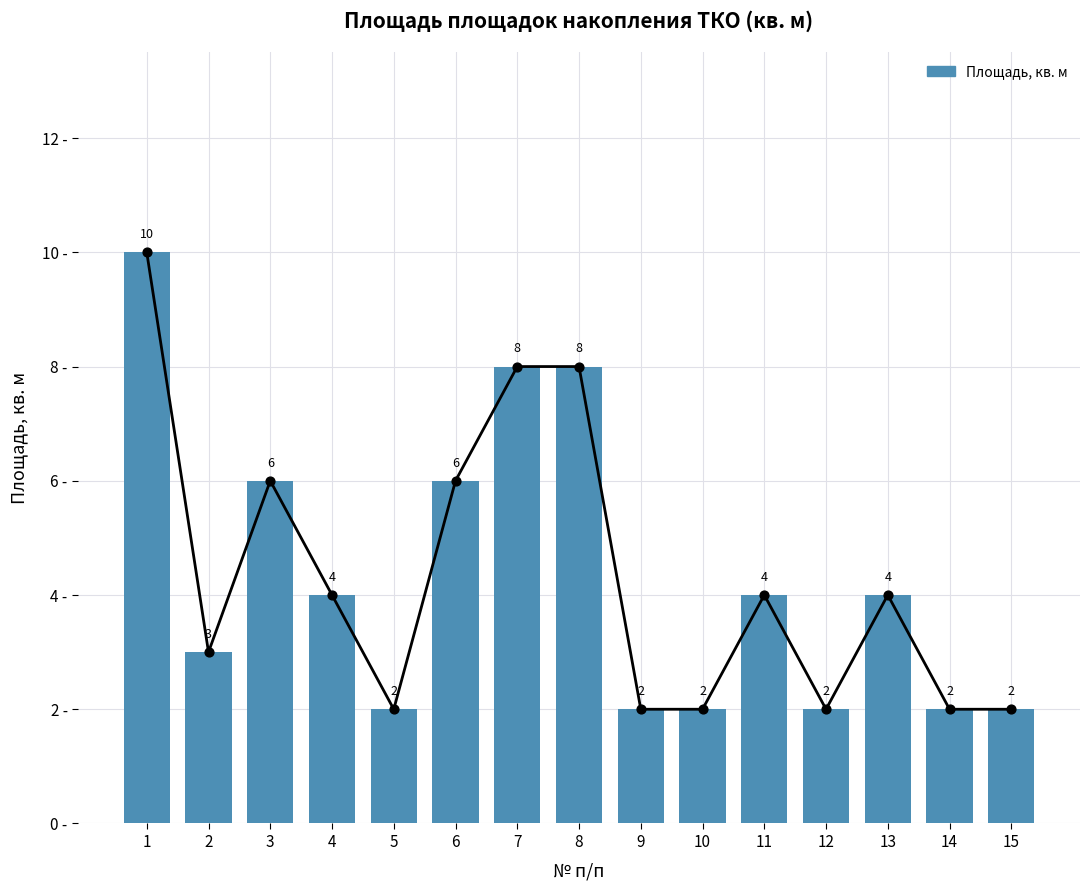

What is the change in value from 6 to 10?

-4